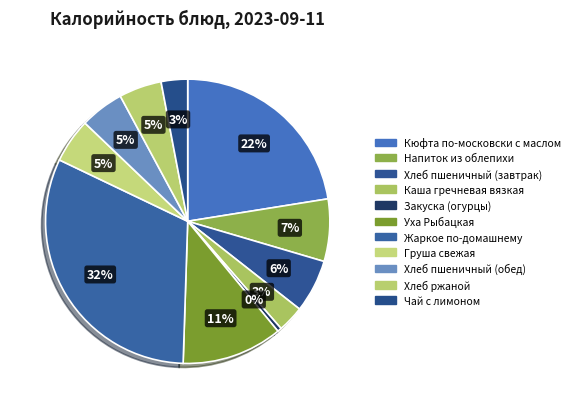

To the nearest percent, what is the combined percentage of Хлеб ржаной and Груша свежая?

10%